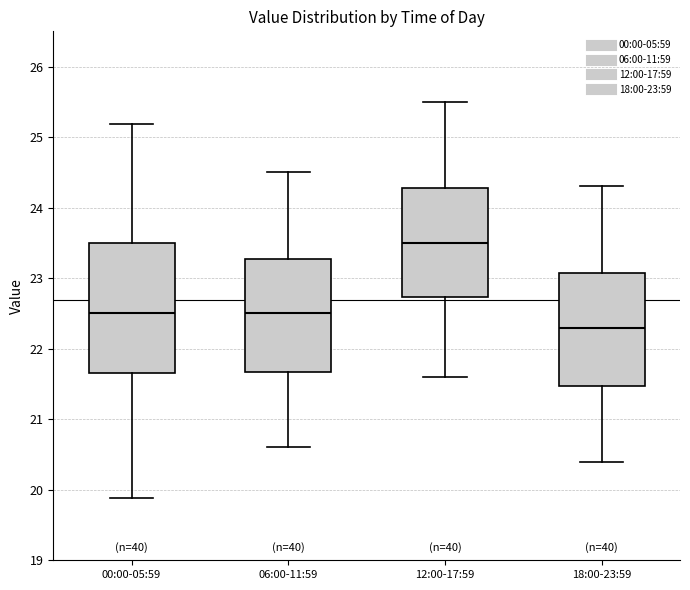

Reading left to right, transcribe this box plot: for each box, give where its median line is, the range the box spans, and where its two whiskers end, as read against the y-axis. The values are not printed on the chart, so give them approximately, as read against the axis.

00:00-05:59: median 22.5, box 21.7 to 23.5, whiskers 19.9 to 25.2
06:00-11:59: median 22.5, box 21.7 to 23.3, whiskers 20.6 to 24.5
12:00-17:59: median 23.5, box 22.7 to 24.3, whiskers 21.6 to 25.5
18:00-23:59: median 22.3, box 21.5 to 23.1, whiskers 20.4 to 24.3